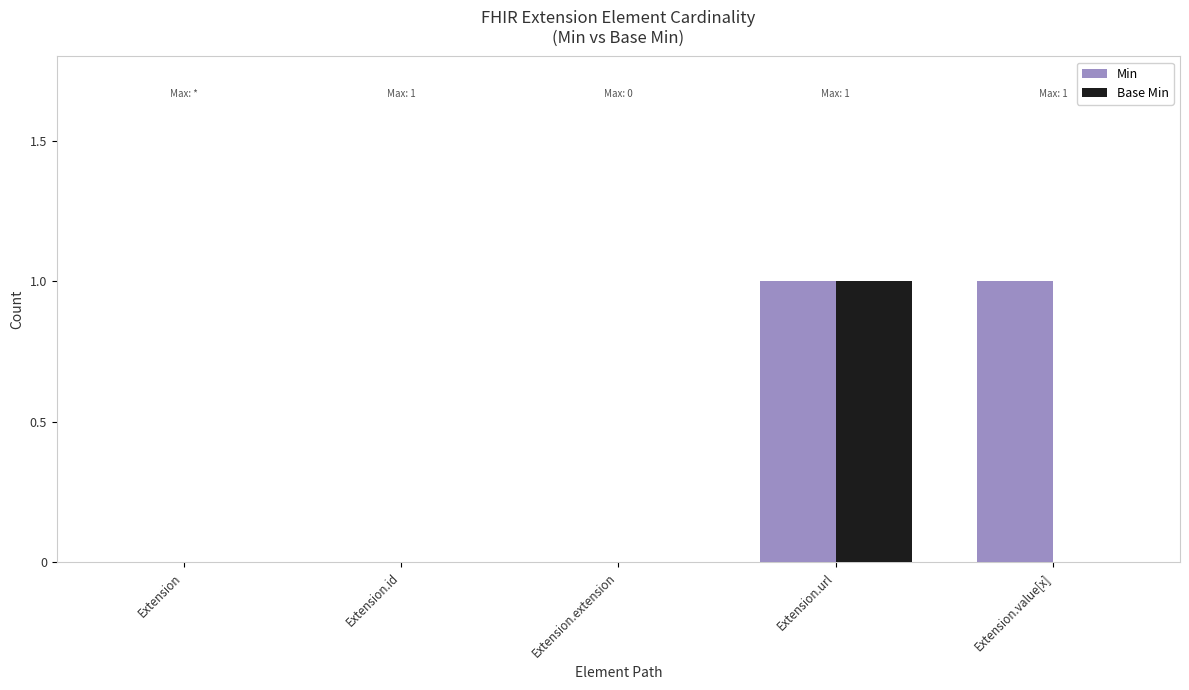

Which category has the highest value in the Base Min series?

Extension.url